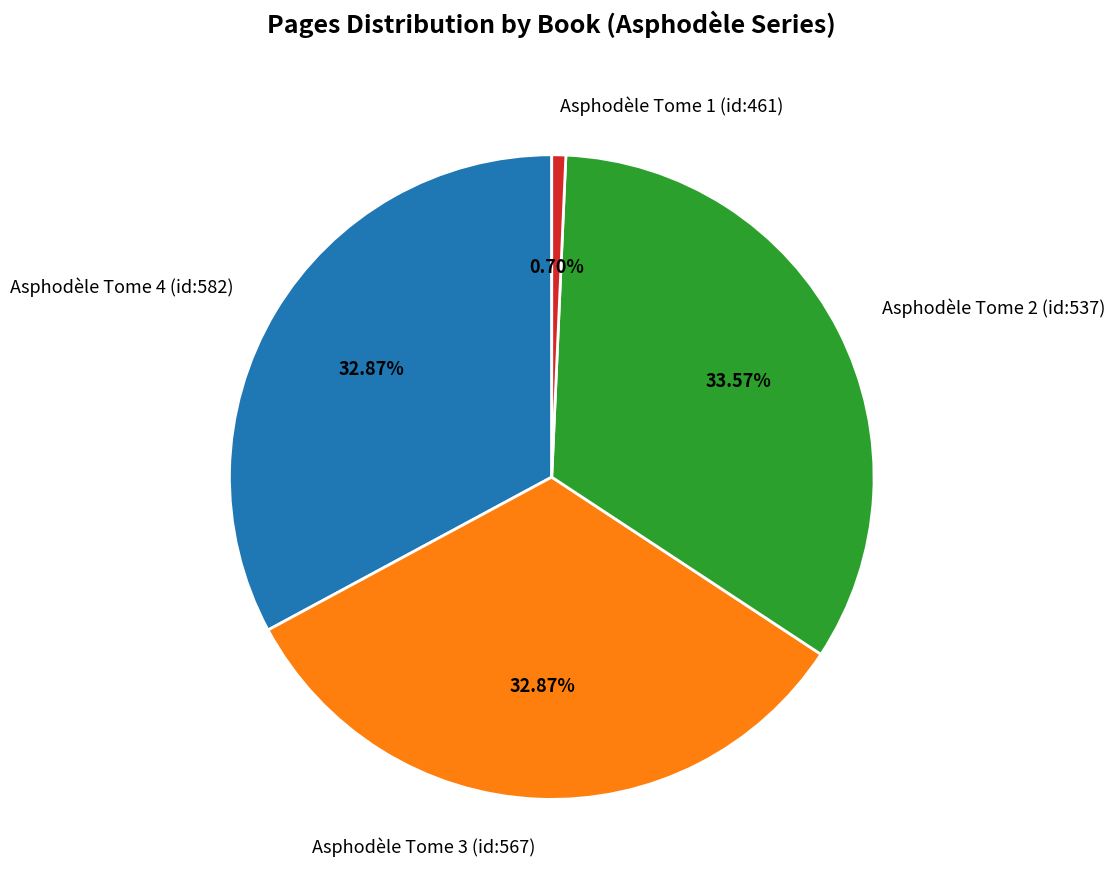

How many slices are in this pie chart?

4